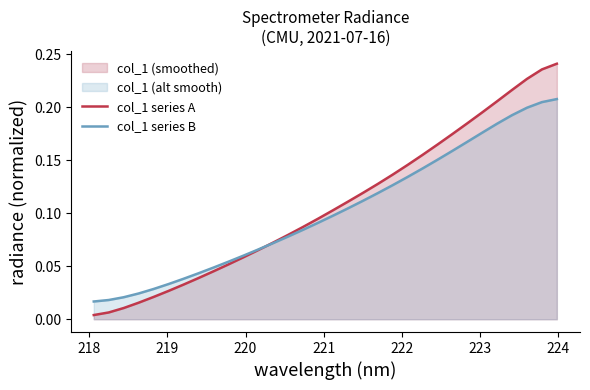

What is the sum of all col_1 series B values?

3.3